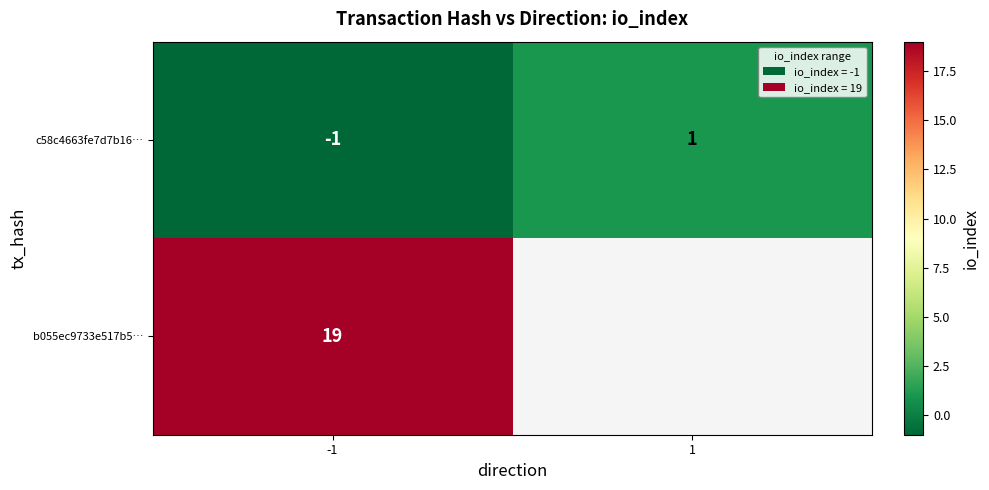

At -1, list the series in order from largest to smallest.

b055ec9733e517b5…, c58c4663fe7d7b16…